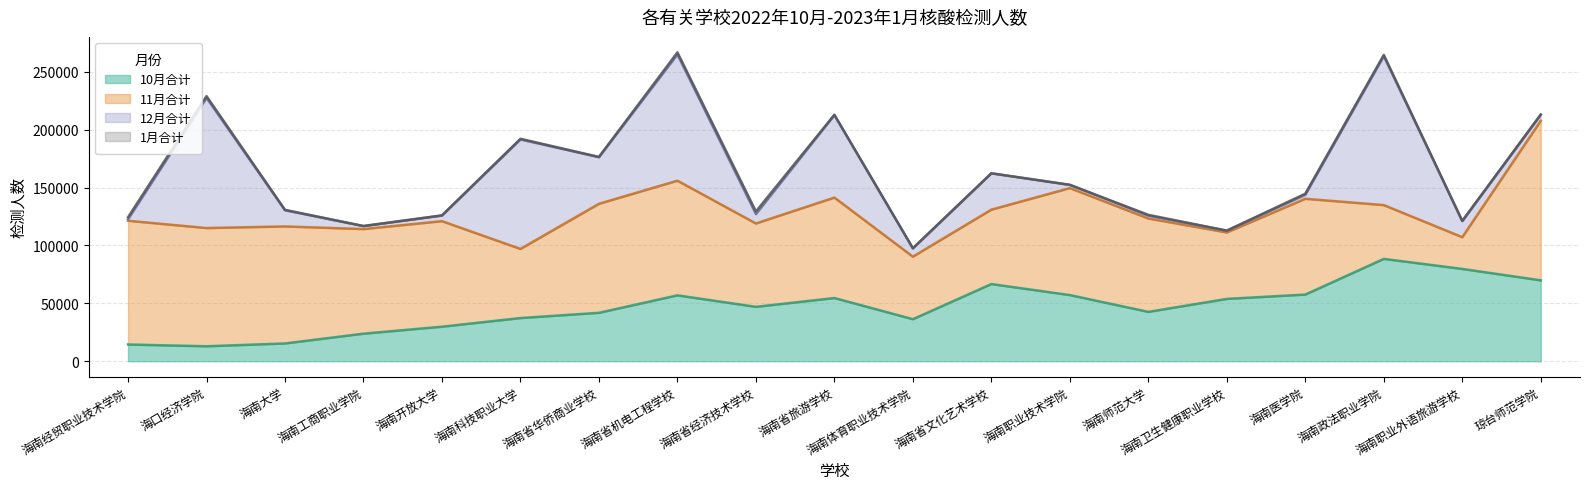

What is the difference between the highest and lowest values at 海南省华侨商业学校?

93890